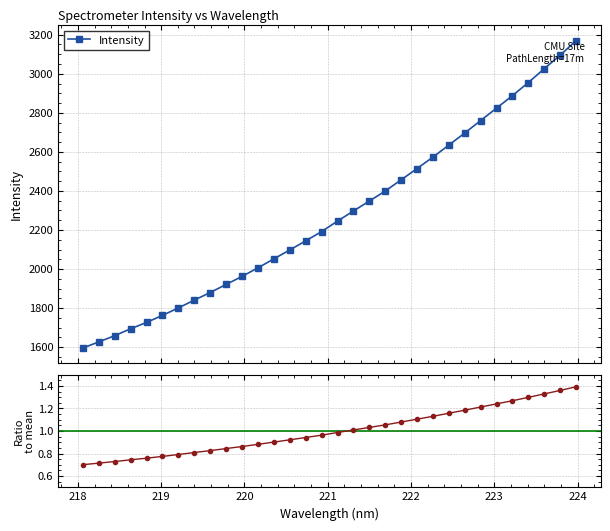

How many lines are shown in the chart?

2